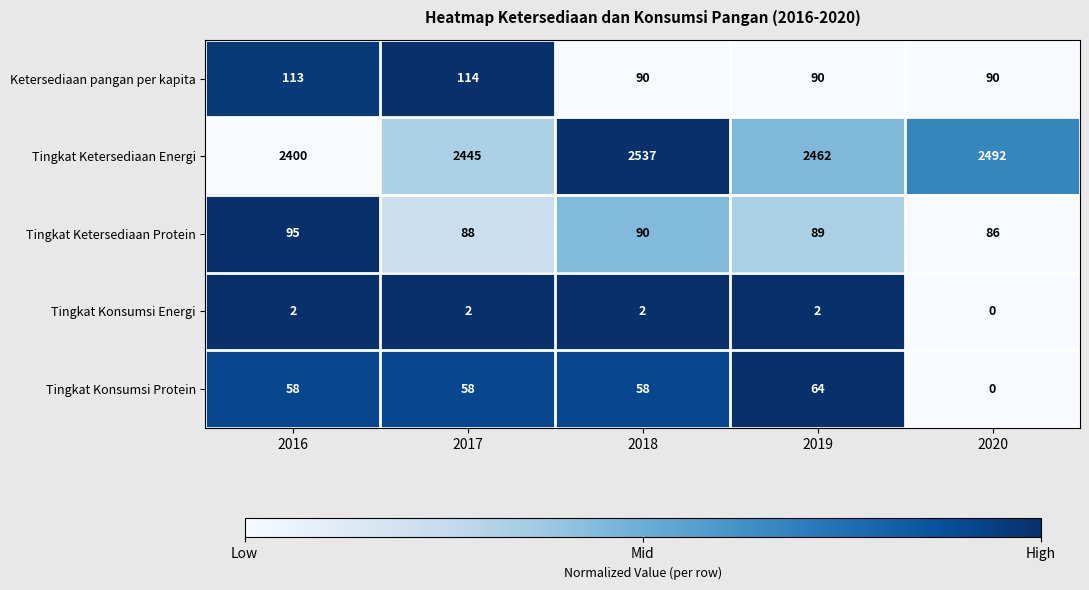

What is the greatest value displayed?

2537